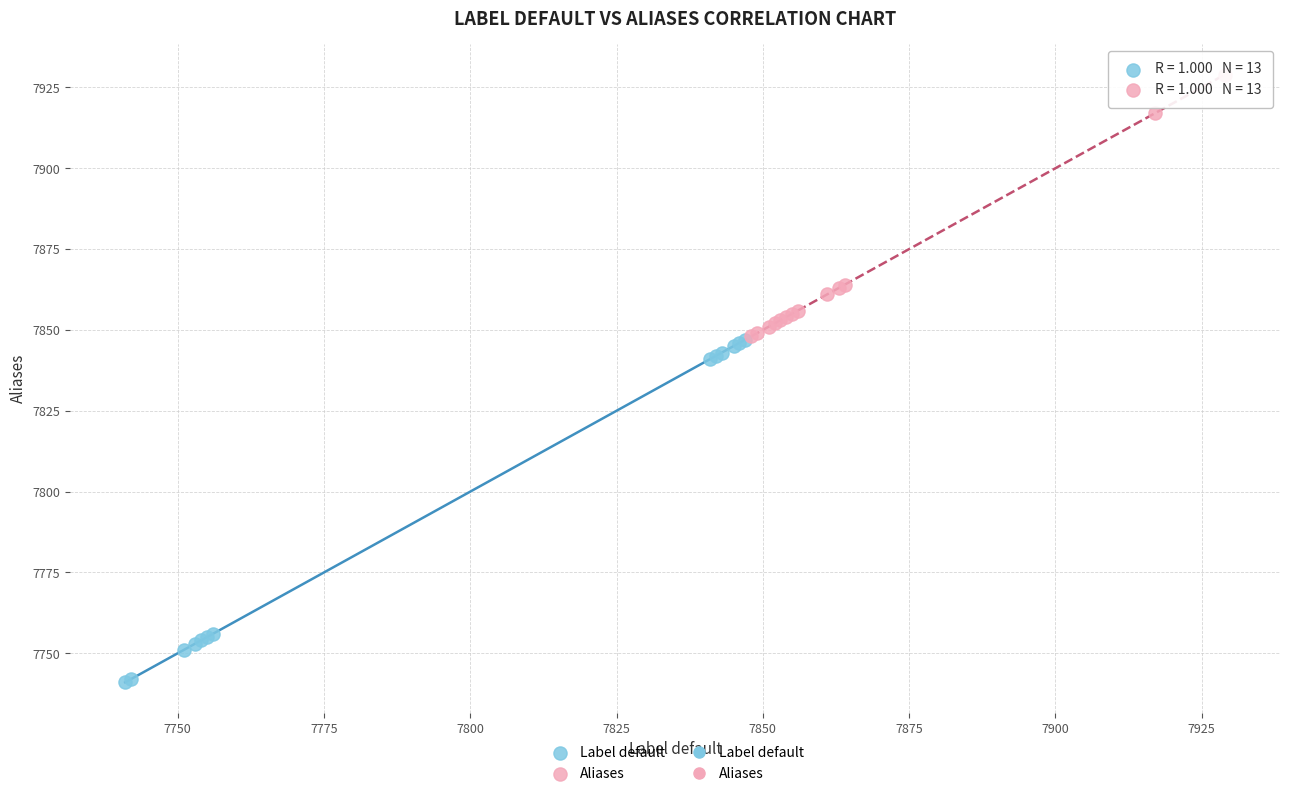

Which series has the largest Y range (max minus min)?

Label default